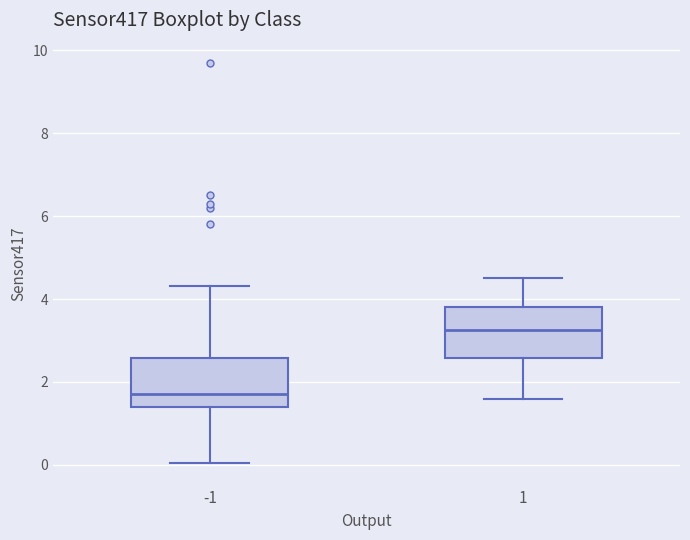

Which box's median line is the lowest?

-1